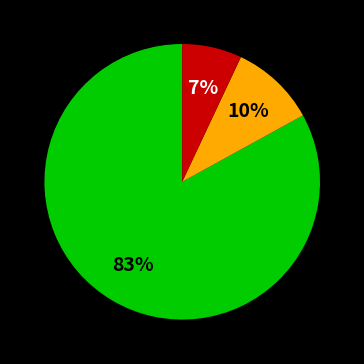

How many slices are in this pie chart?

3